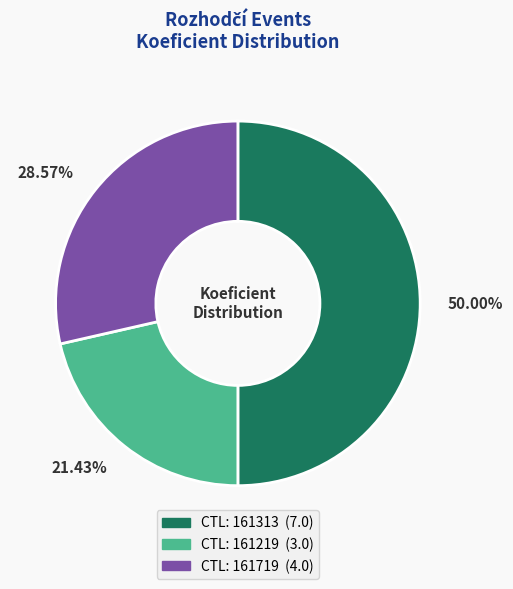

Does 28.57% represent more than half of the total?

No